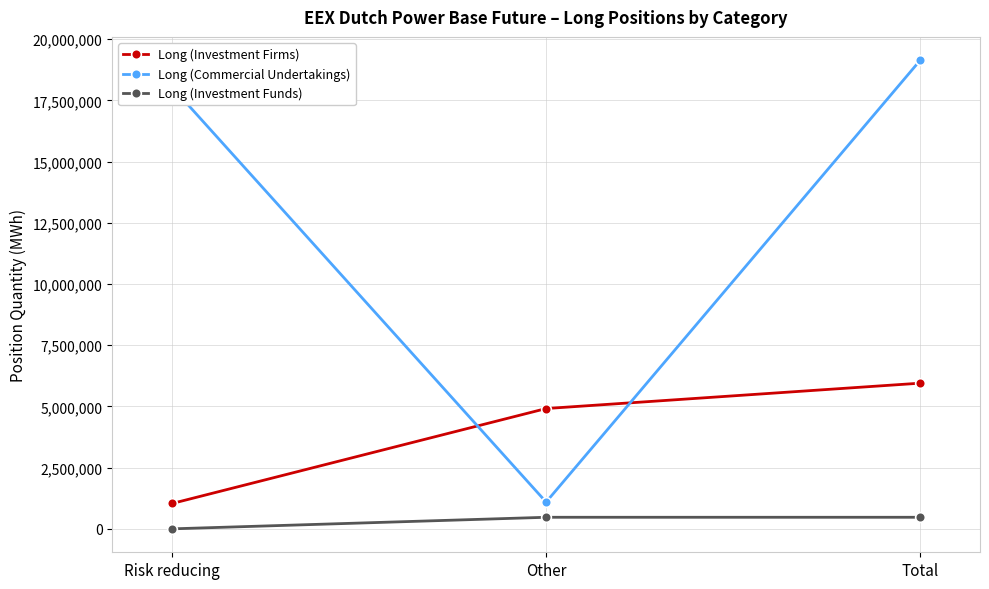

Is it true that Long (Investment Firms) equals 4913932 at Other?

True